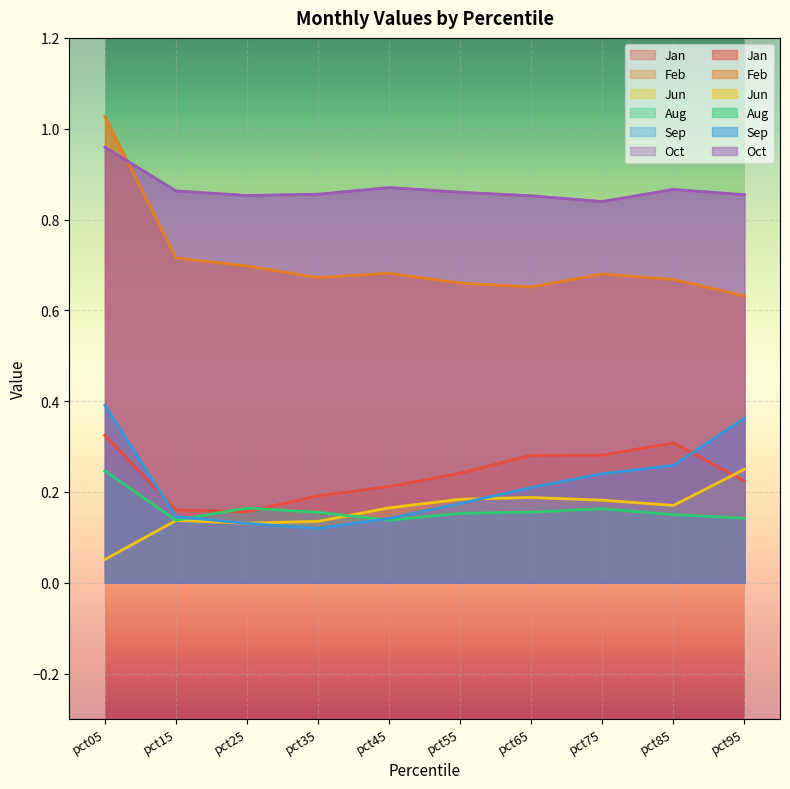

Where is Jan nearest to the value 0?

pct25